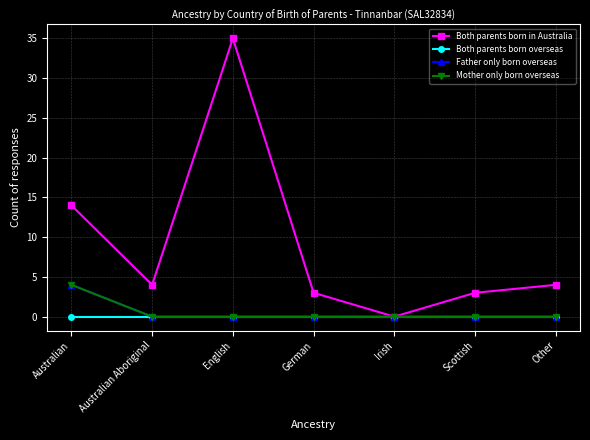

Reading left to right, what are all the values shown in this chart?

Both parents born in Australia: 14	4	35	3	0	3	4
Both parents born overseas: 0	0	0	0	0	0	0
Father only born overseas: 4	0	0	0	0	0	0
Mother only born overseas: 4	0	0	0	0	0	0